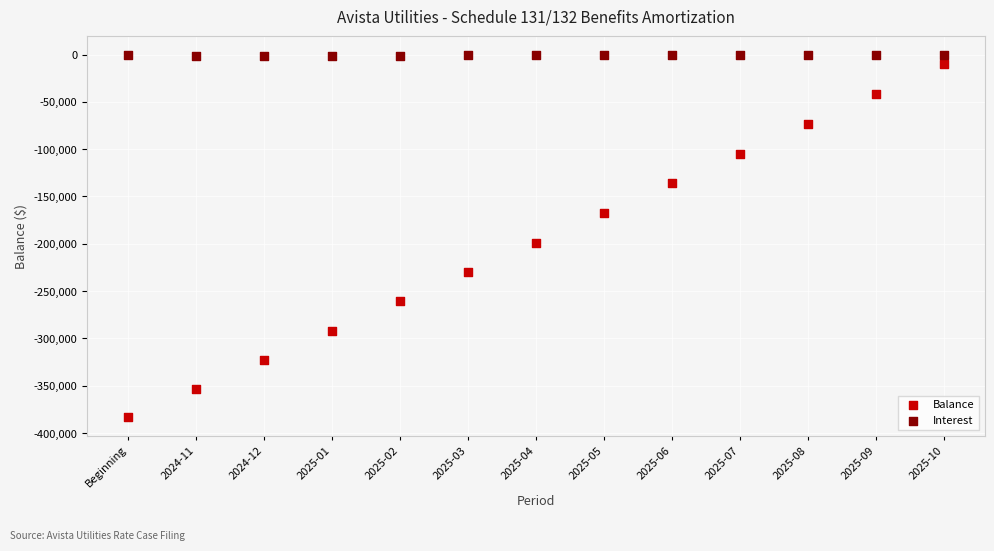

Across all data points, what is the range of Y values (max minus min)?

383472.3